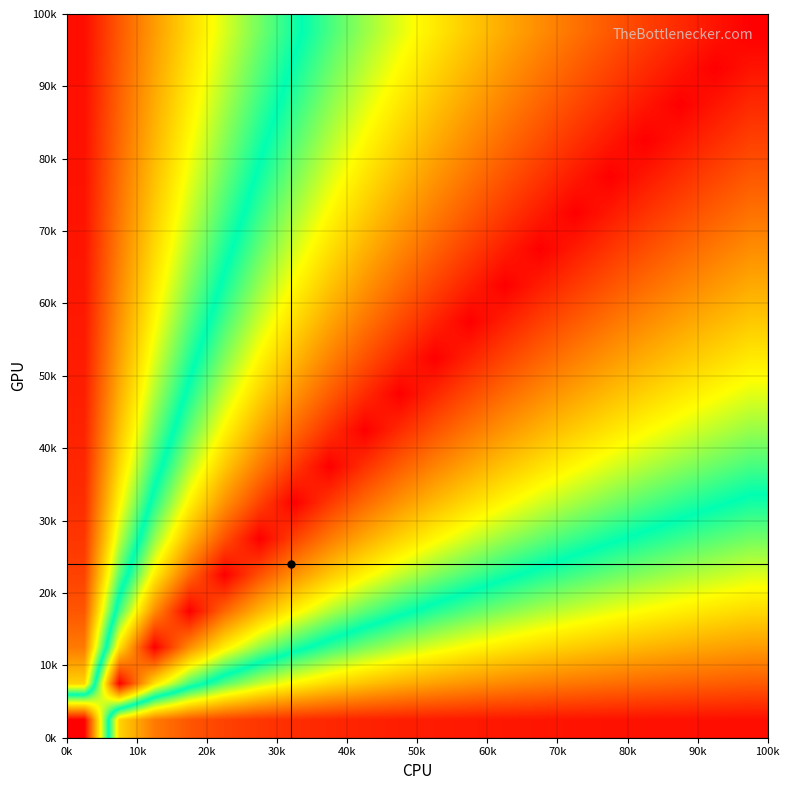

What is the greatest value displayed?

1.0